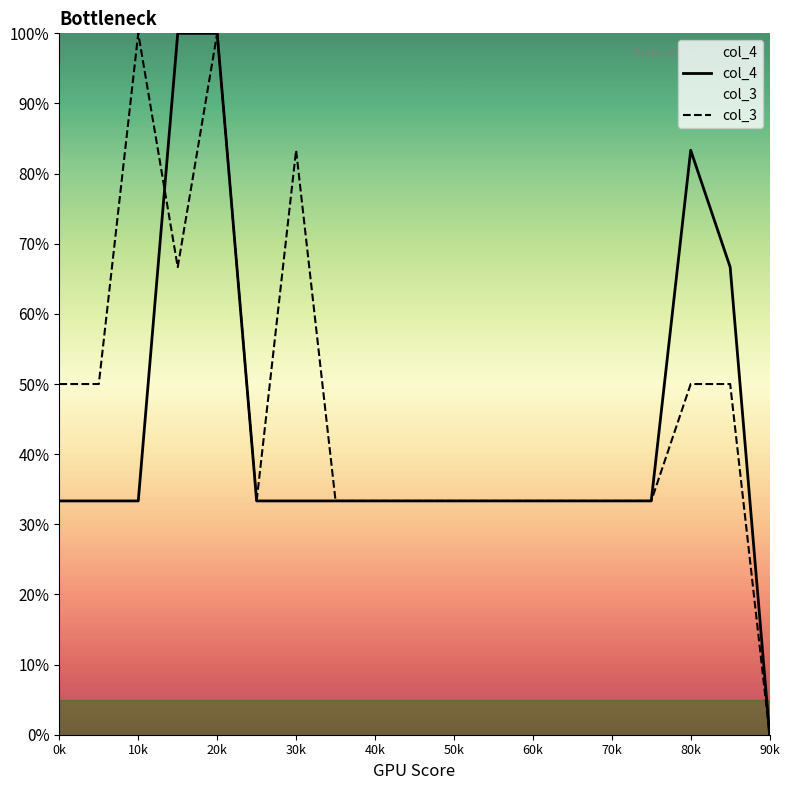

Reading left to right, list all the values displayed in this chart.

col_4: 33.3	33.3	33.3	100.0	100.0	33.3	33.3	33.3	33.3	33.3	33.3	33.3	33.3	33.3	33.3	33.3	83.3	66.7	0.0
col_3: 50.0	50.0	100.0	66.7	100.0	33.3	83.3	33.3	33.3	33.3	33.3	33.3	33.3	33.3	33.3	33.3	50.0	50.0	0.0